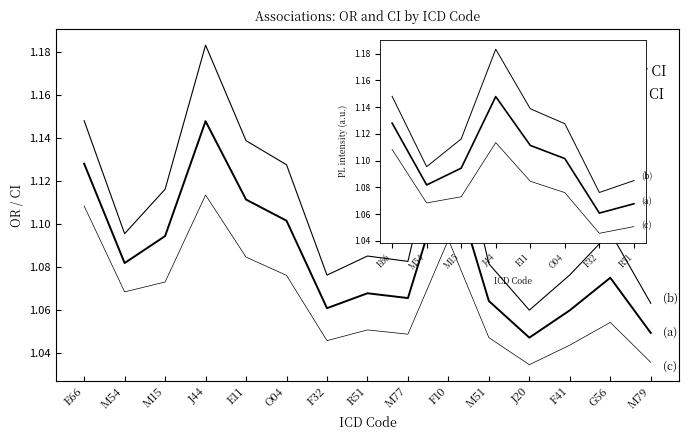

What position from the left is F32?

7